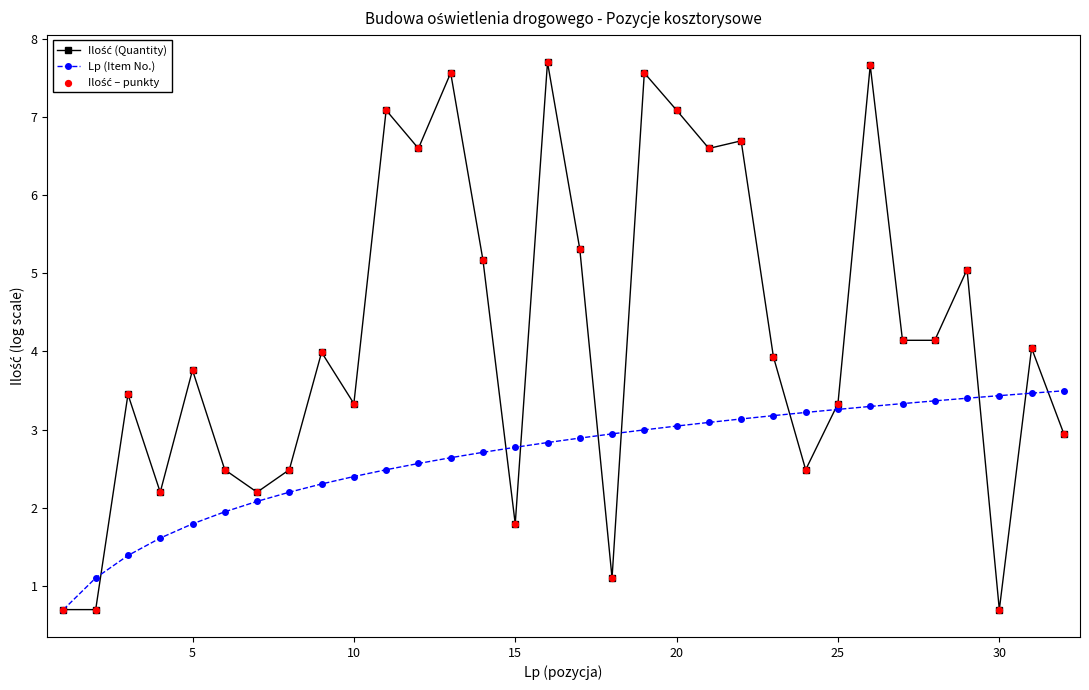

What is the value of the Lp (Item No.) point at the 19th from the left?

3.0